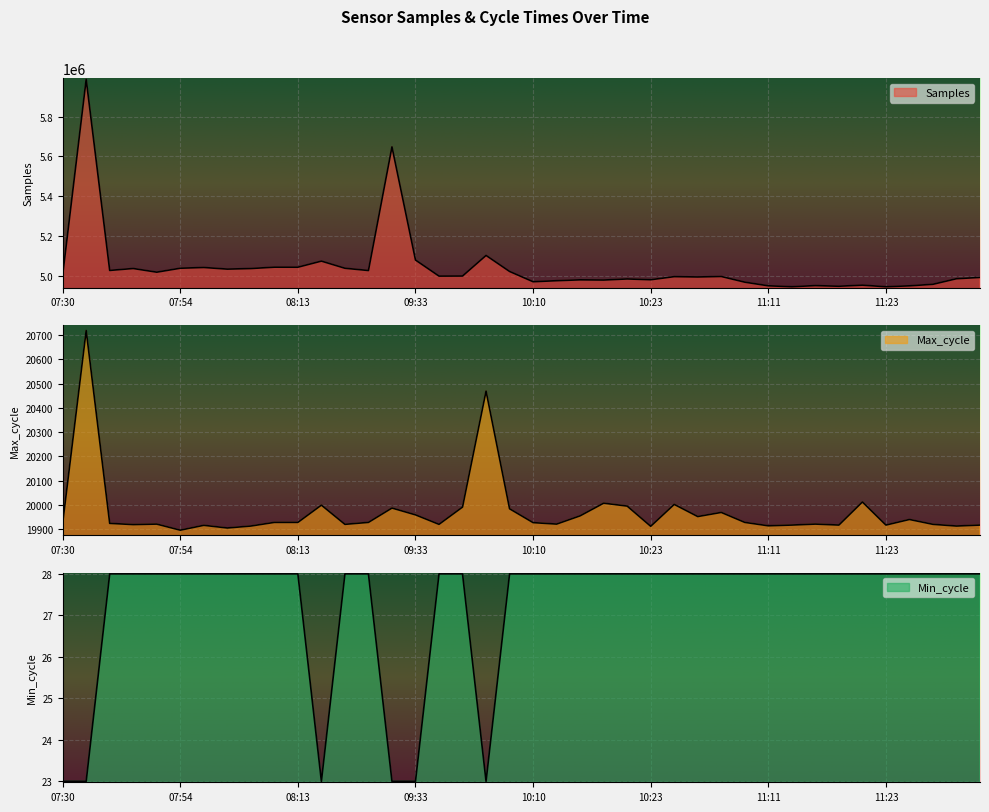

Where is the first local maximum for Max_cycle?

07:44